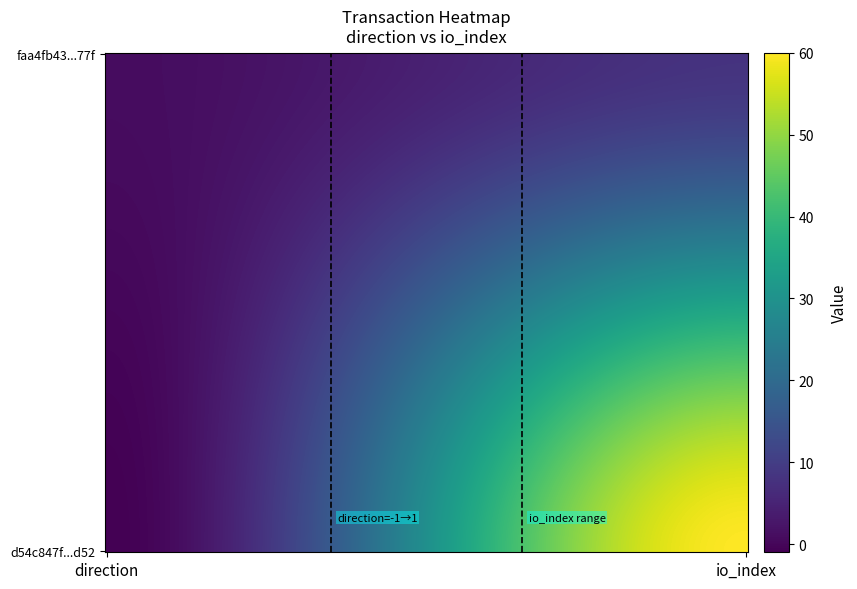

Reading left to right, extract all data points from this chart.

d54c847f85168d7ae2ed297d1e41972e2852d52: -1	60
faa4fb43a708c79dd9b1c5de651f31825d0977f: 1	8